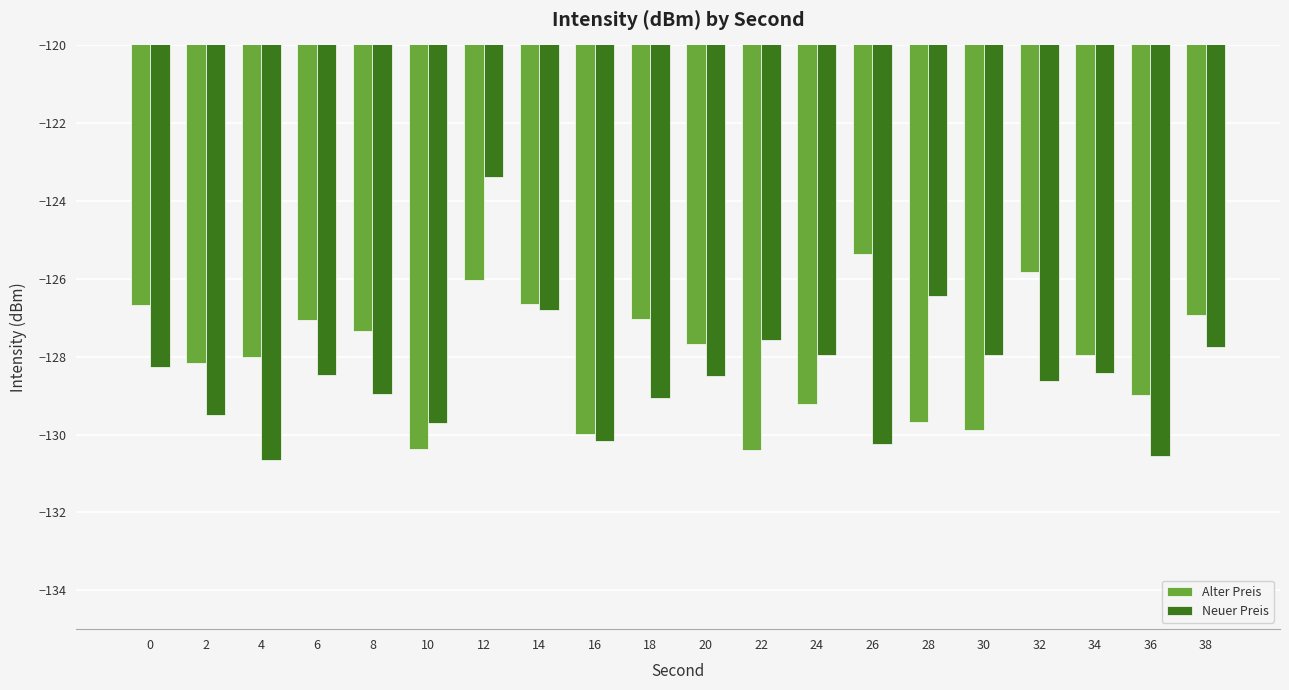

Rank the series at 8 from lowest to highest value.

Neuer Preis, Alter Preis